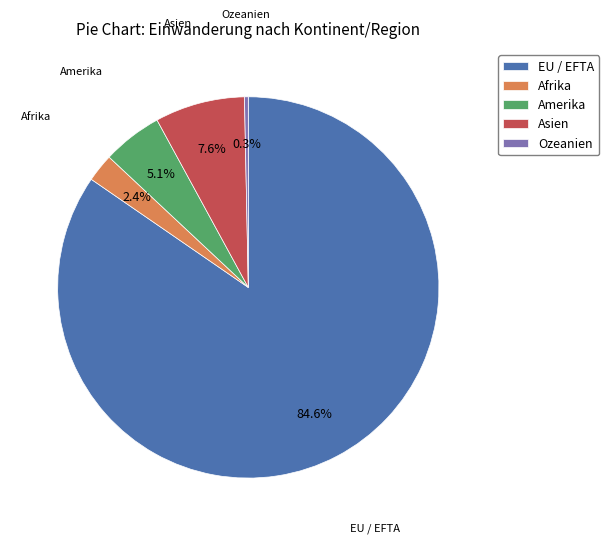

What is the smallest slice in the pie chart?

Ozeanien